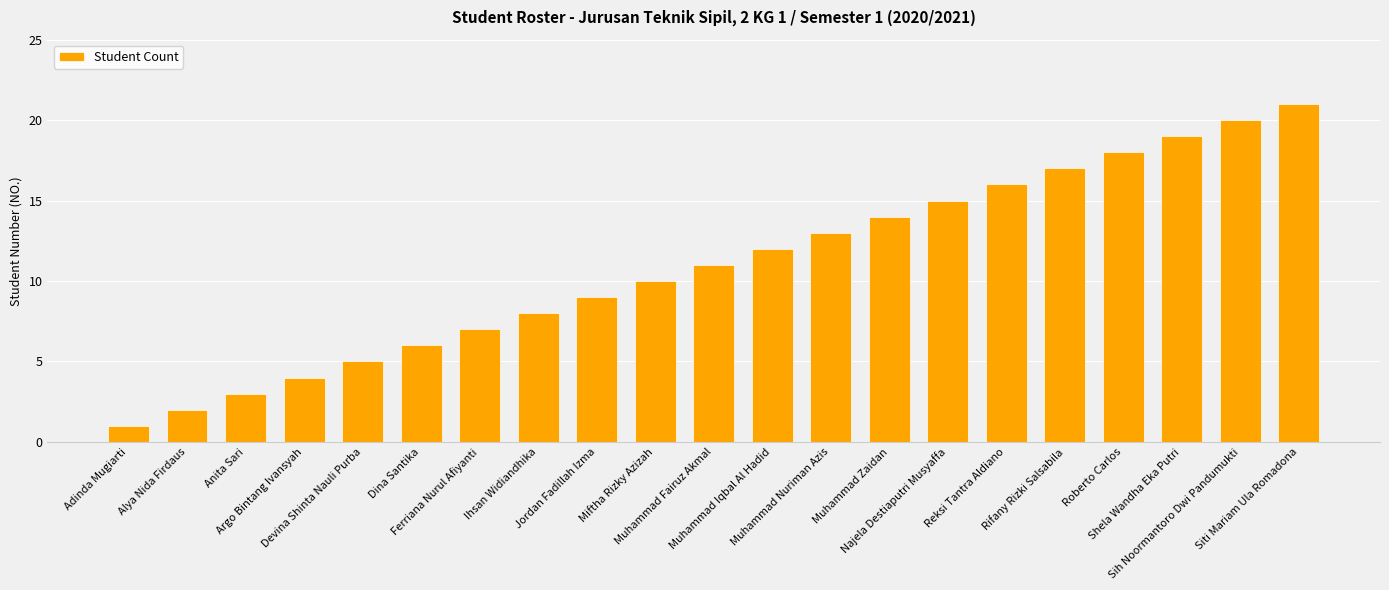

The chart shows a value of 17 at Rifany Rizki Salsabila. True or false?

True